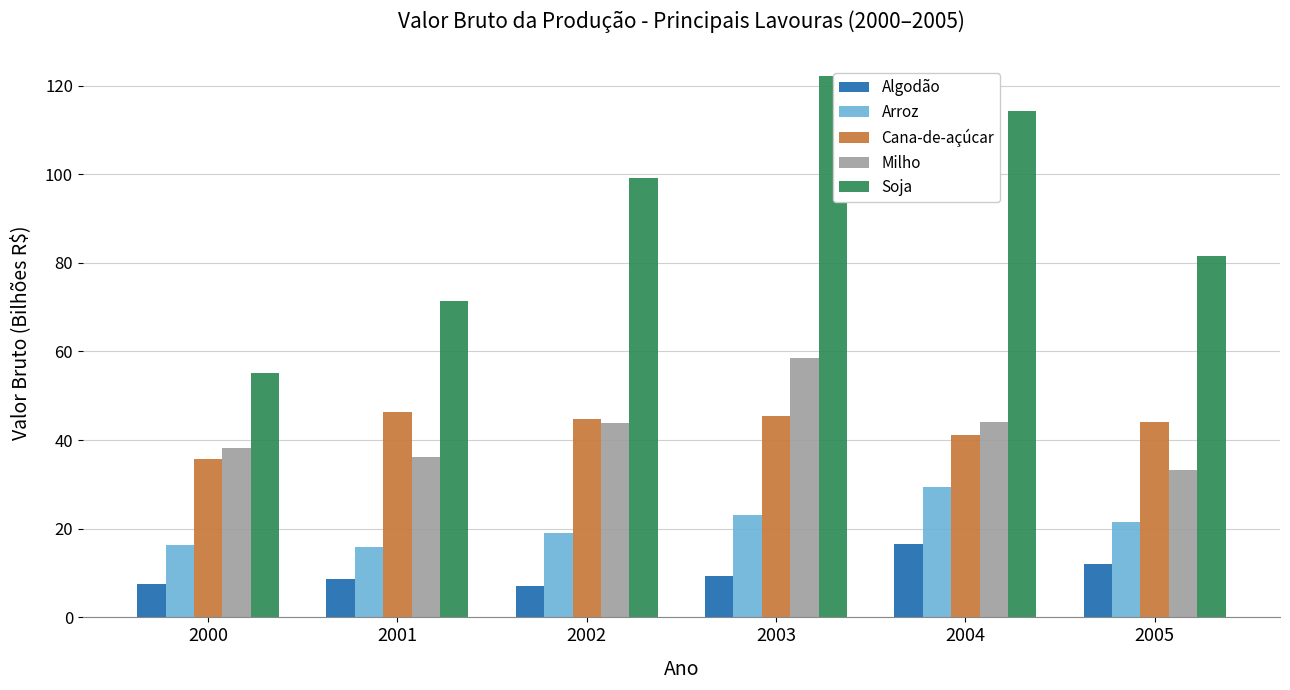

How many data points in Arroz are less than 21?

3